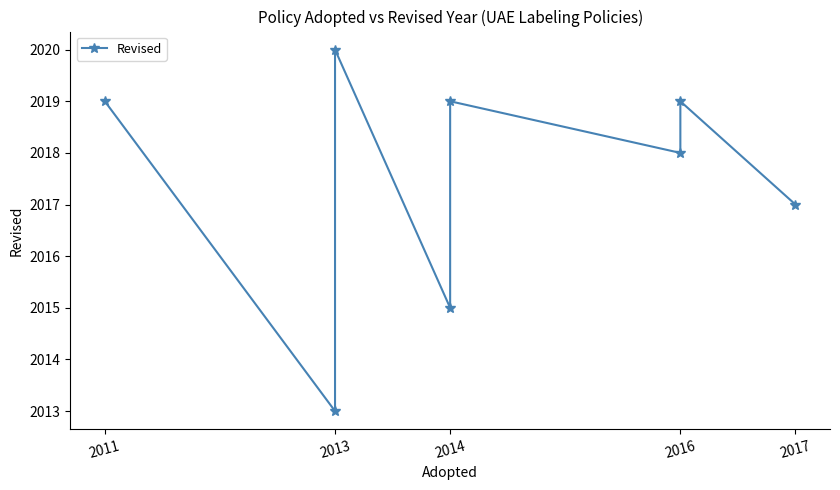

Does the chart display data point markers on the line(s)?

Yes